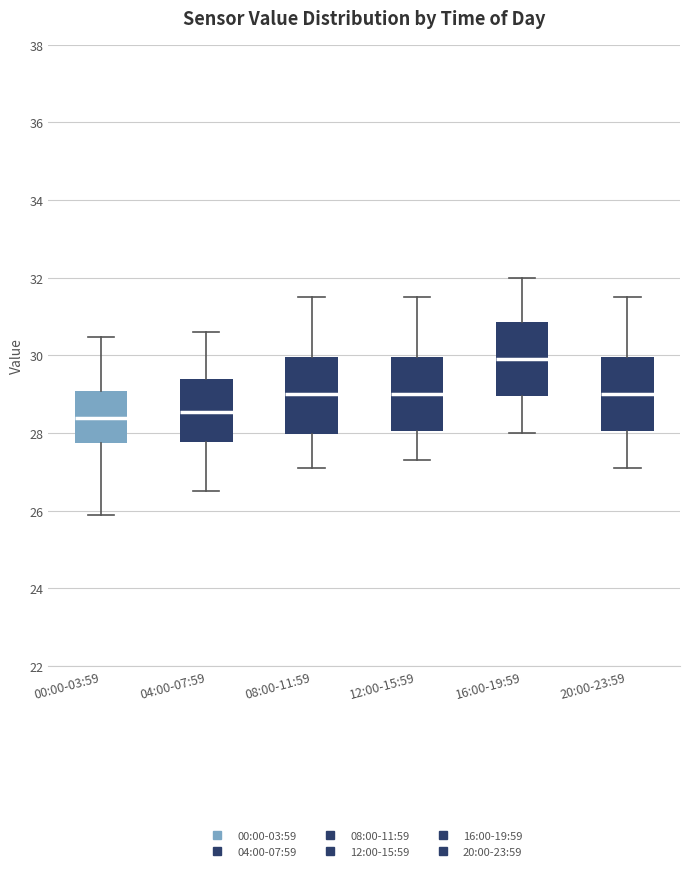

Reading left to right, transcribe this box plot: for each box, give where its median line is, the range the box spans, and where its two whiskers end, as read against the y-axis. The values are not printed on the chart, so give them approximately, as read against the axis.

00:00-03:59: median 28.4, box 27.8 to 29.0, whiskers 25.8 to 30.4
04:00-07:59: median 28.6, box 27.8 to 29.4, whiskers 26.6 to 30.6
08:00-11:59: median 29.0, box 28.0 to 30.0, whiskers 27.2 to 31.6
12:00-15:59: median 29.0, box 28.0 to 30.0, whiskers 27.4 to 31.6
16:00-19:59: median 30.0, box 29.0 to 30.8, whiskers 28.0 to 32.0
20:00-23:59: median 29.0, box 28.0 to 30.0, whiskers 27.2 to 31.6